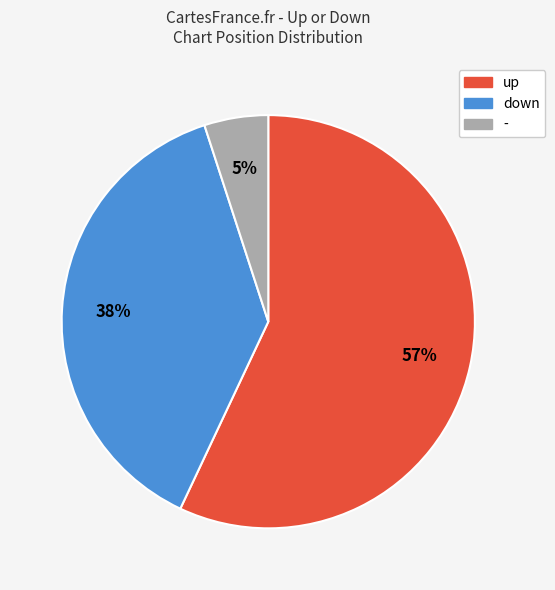

Which slice is the smallest?

-